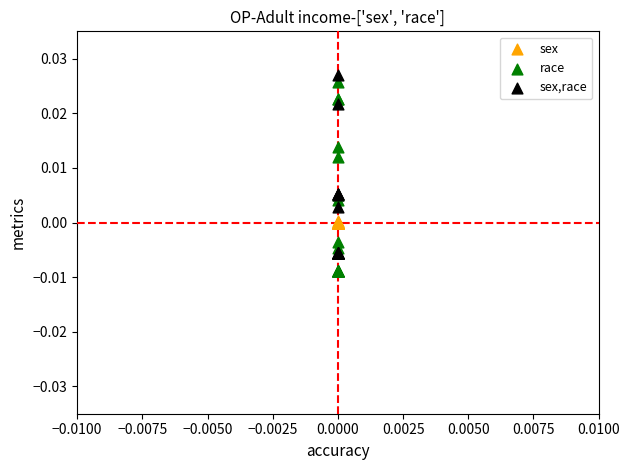

What are all the series names shown in the legend?

sex, race, sex,race